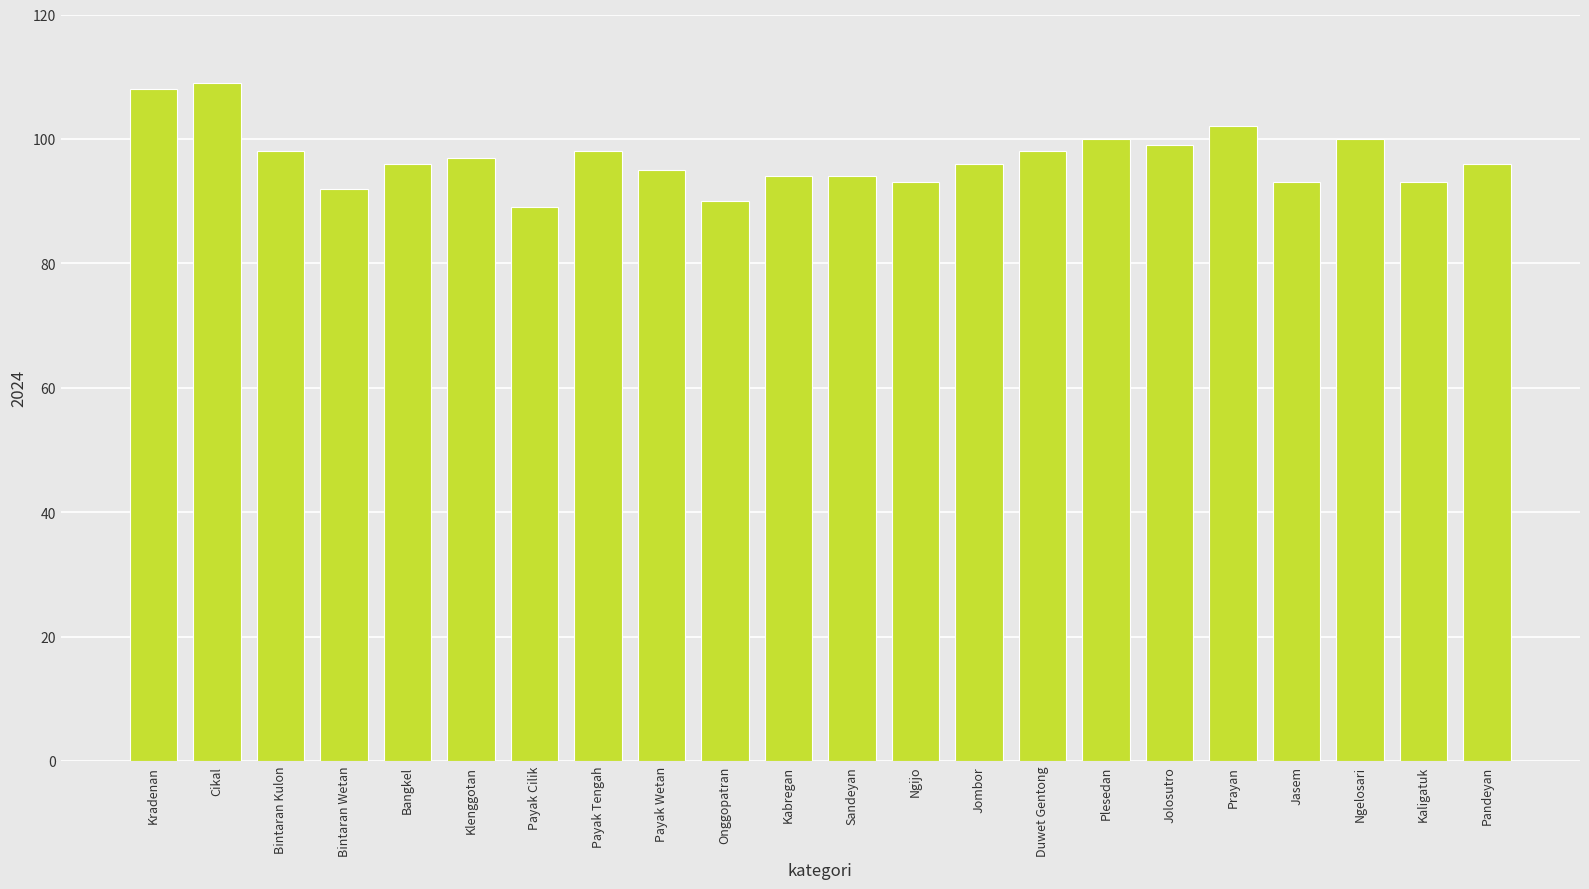

Reading right to left, what are all the values shown in this chart?

Pandeyan=96	Kaligatuk=93	Ngelosari=100	Jasem=93	Prayan=102	Jolosutro=99	Plesedan=100	Duwet Gentong=98	Jombor=96	Ngijo=93	Sandeyan=94	Kabregan=94	Onggopatran=90	Payak Wetan=95	Payak Tengah=98	Payak Cilik=89	Klenggotan=97	Bangkel=96	Bintaran Wetan=92	Bintaran Kulon=98	Cikal=109	Kradenan=108